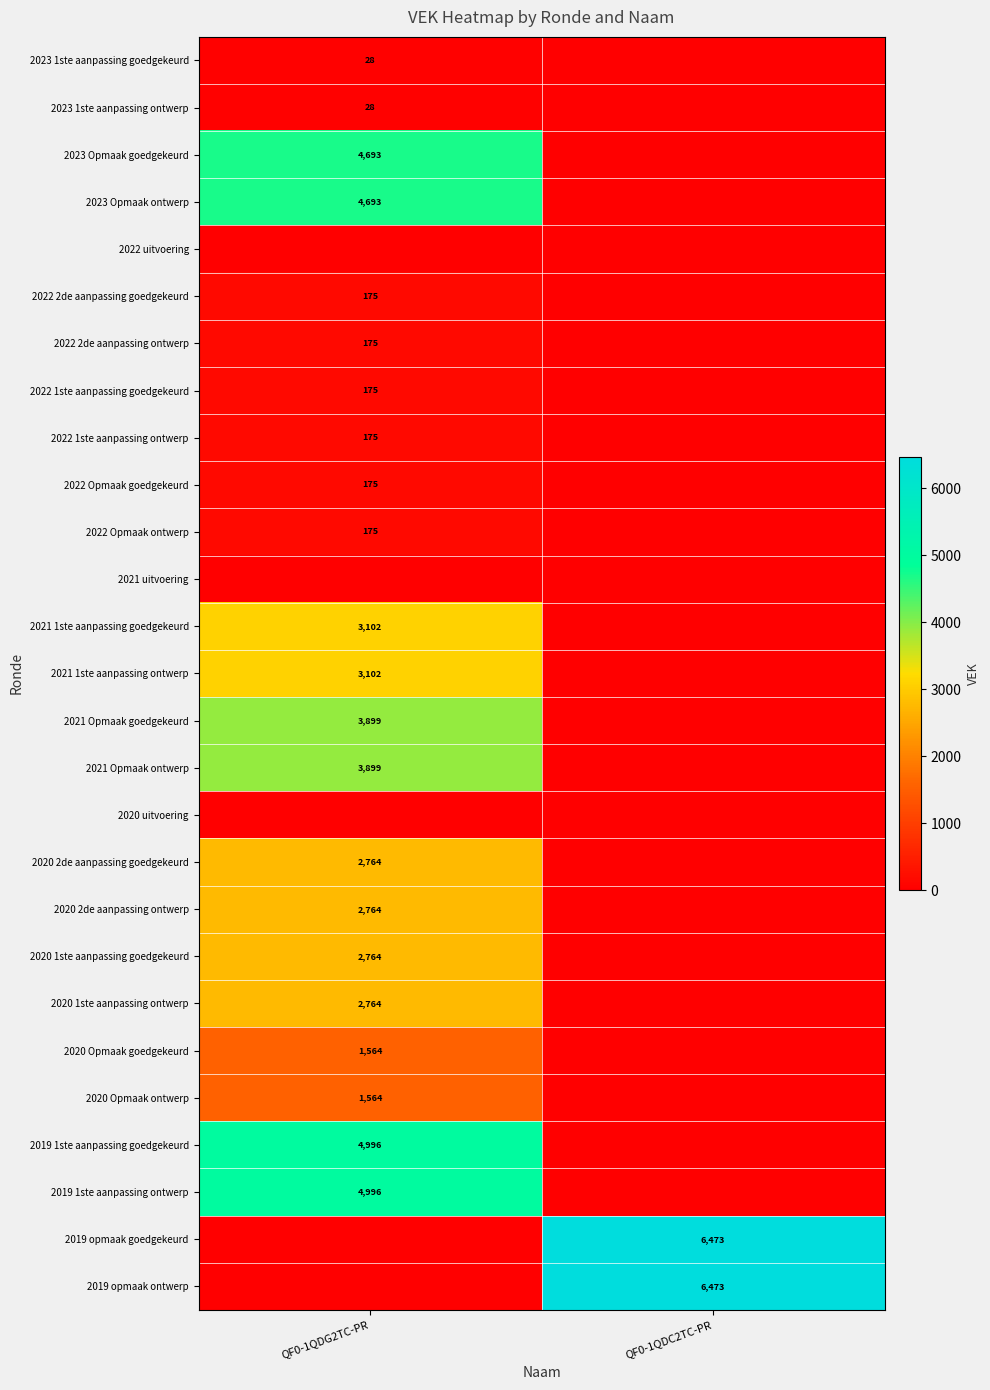

The 2020 2de aanpassing ontwerp series shows 2764 at QF0-1QDG2TC-PR. True or false?

True